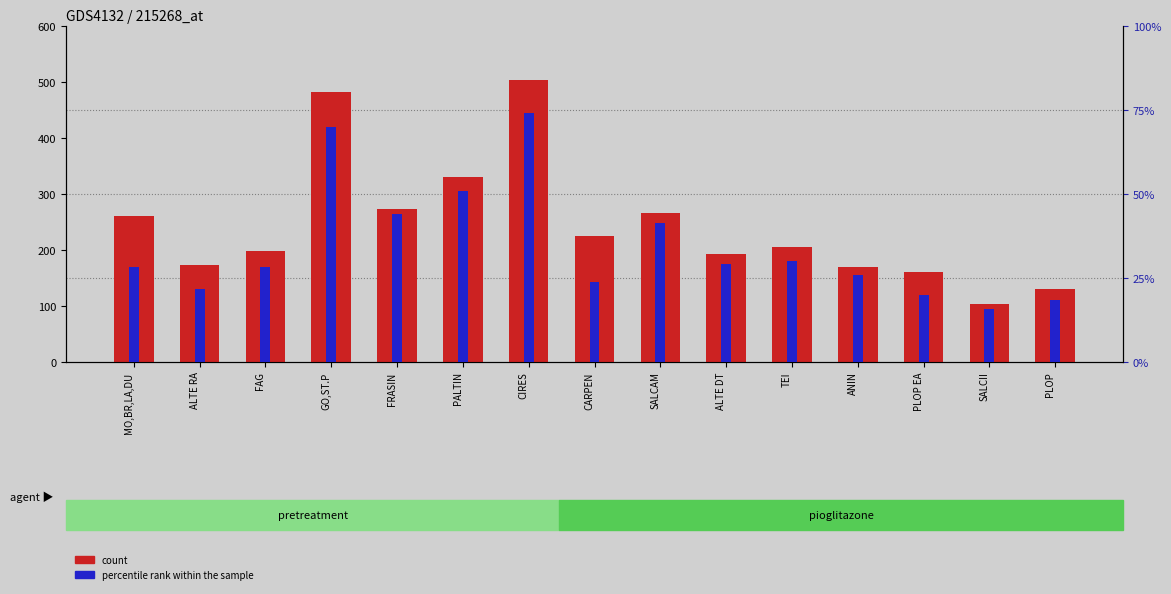

What is the difference between the percentile rank within the sample values at FRASIN and PALTIN?

41.9